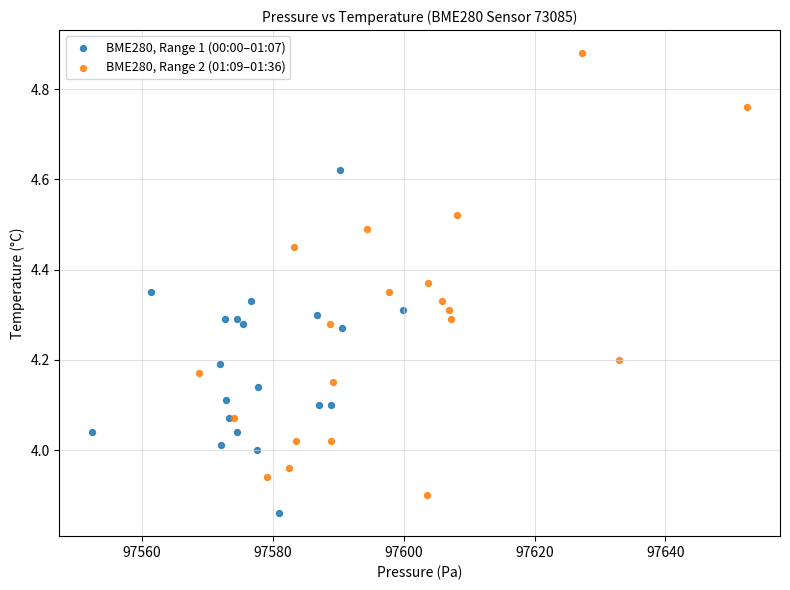

Which series contains the highest Y value?

BME280, Range 2 (01:09–01:36)